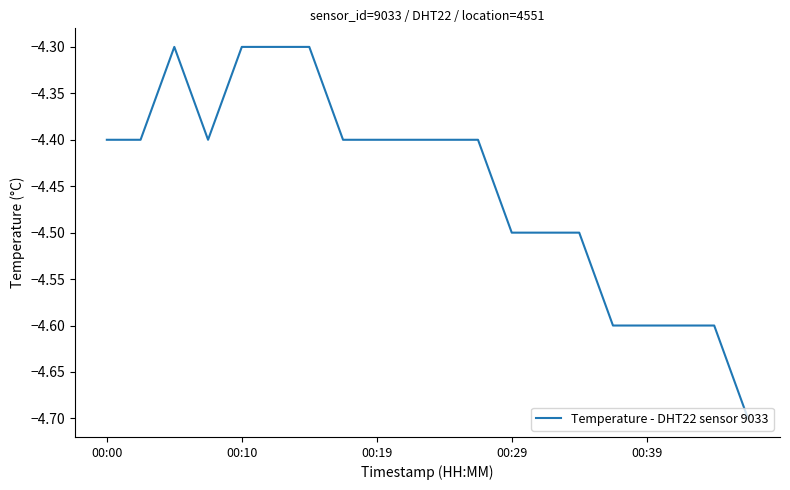

What is the smallest value displayed?

-4.7